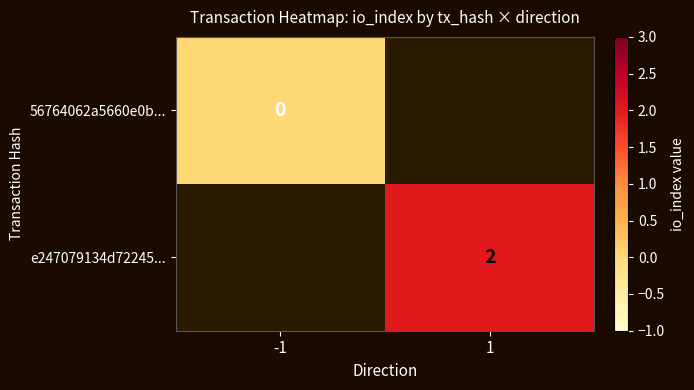

Is it true that e247079134d72245... equals 2 at 1?

True